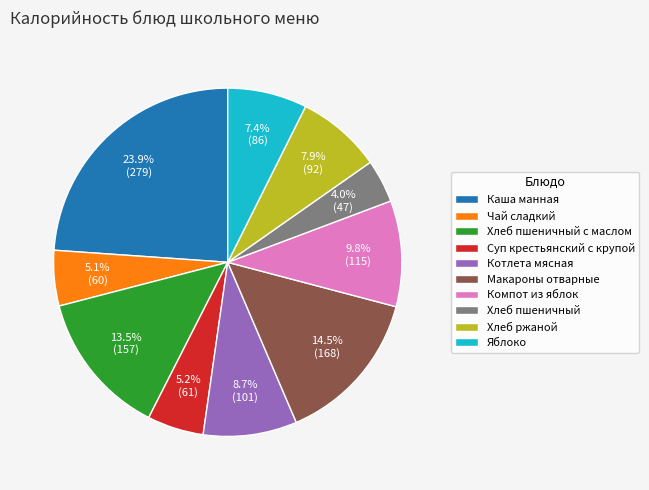

Which category has the biggest portion of the pie?

Каша манная